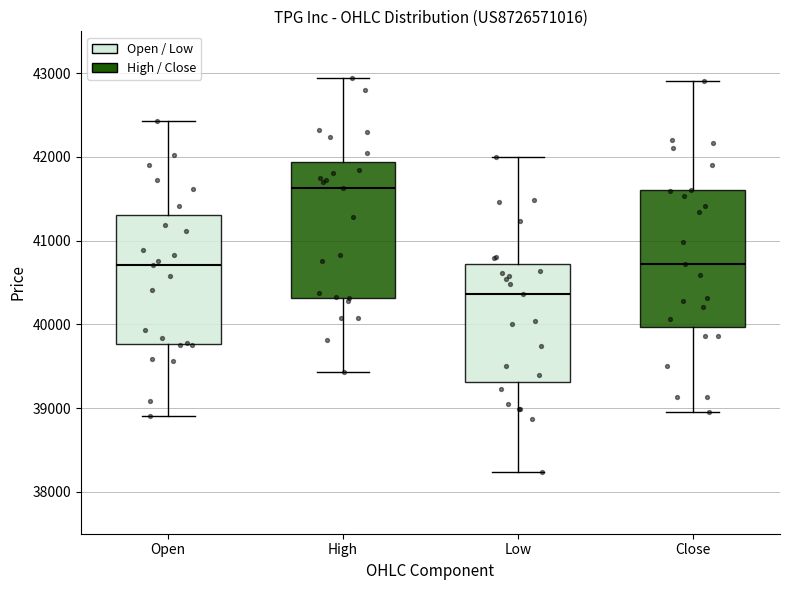

Where does the median line of the box for Open sit on the y-axis? The values are not printed on the chart, so give them approximately, as read against the axis.

40700